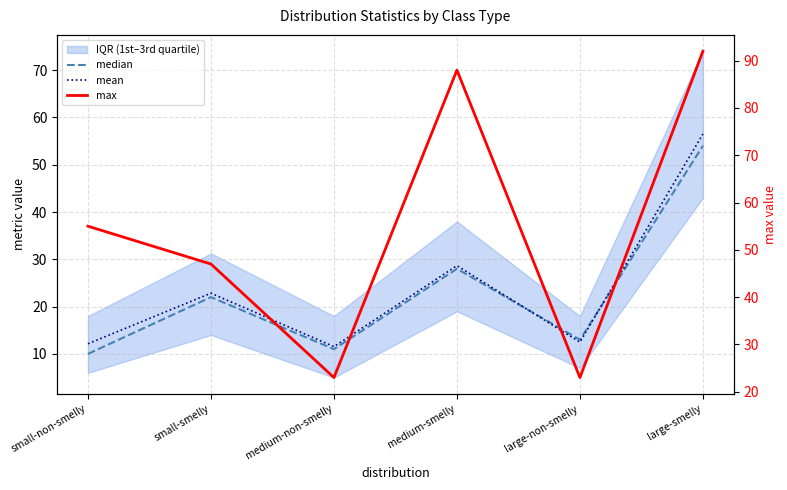

What is the total value across all series at medium-smelly?

144.7